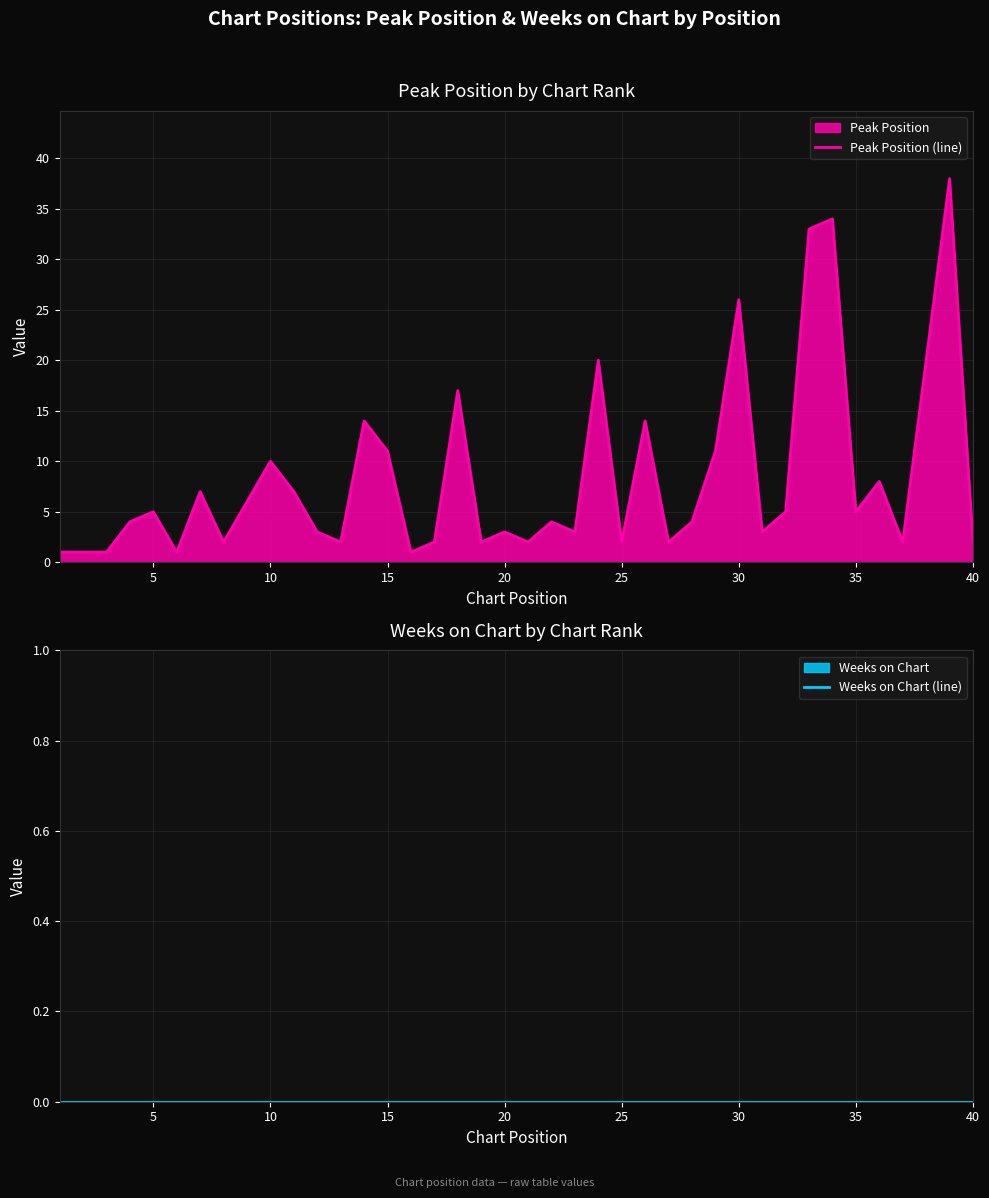

True or false: Weeks on Chart (line) and Peak Position (line) cross at least once.

False